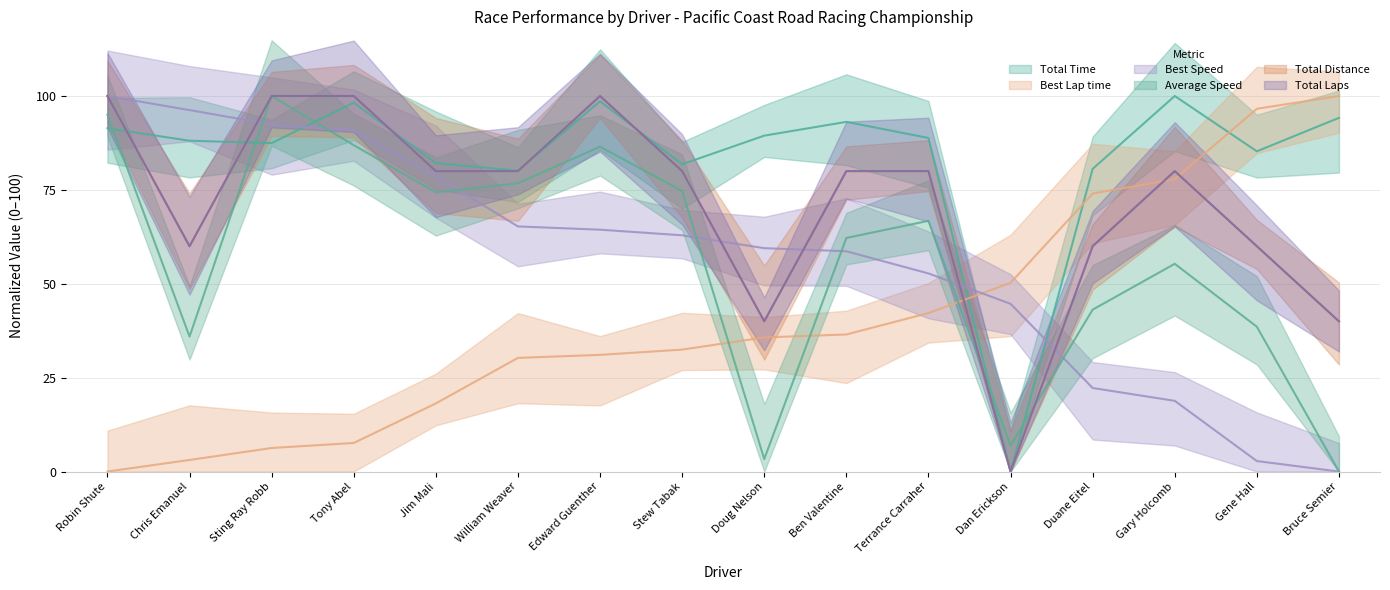

Rank the categories by Total Distance value from lowest to highest.

Dan Erickson, Doug Nelson, Bruce Semier, Chris Emanuel, Duane Eitel, Gene Hall, Jim Mali, William Weaver, Stew Tabak, Ben Valentine, Terrance Carraher, Gary Holcomb, Robin Shute, Sting Ray Robb, Tony Abel, Edward Guenther